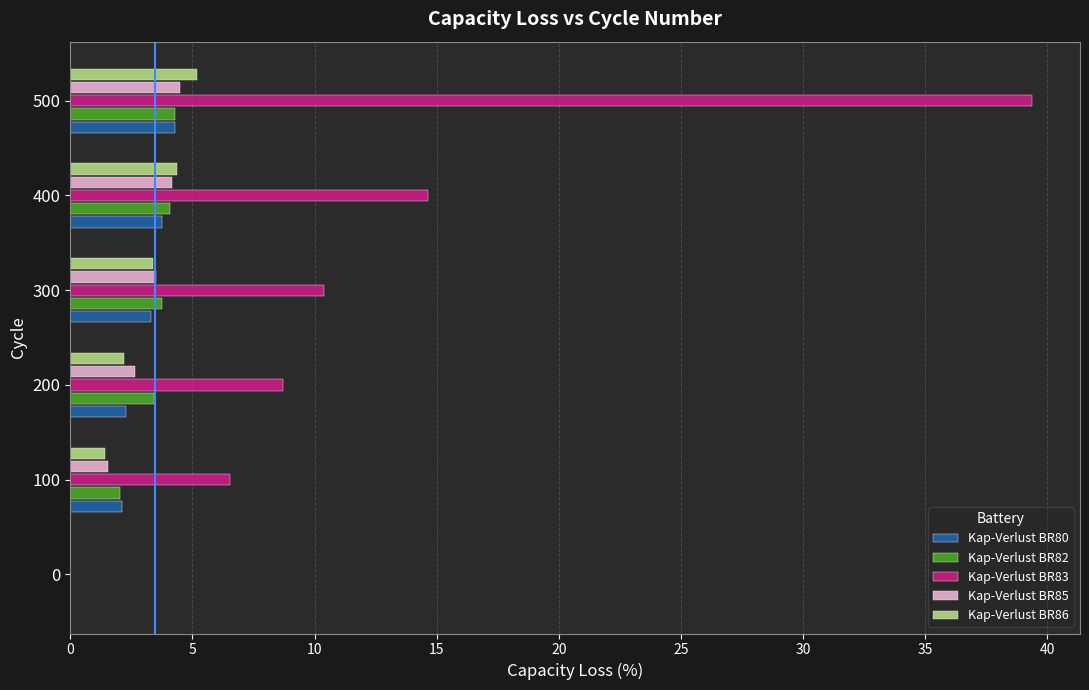

Which series changed the most between 100 and 400?

Kap-Verlust BR83